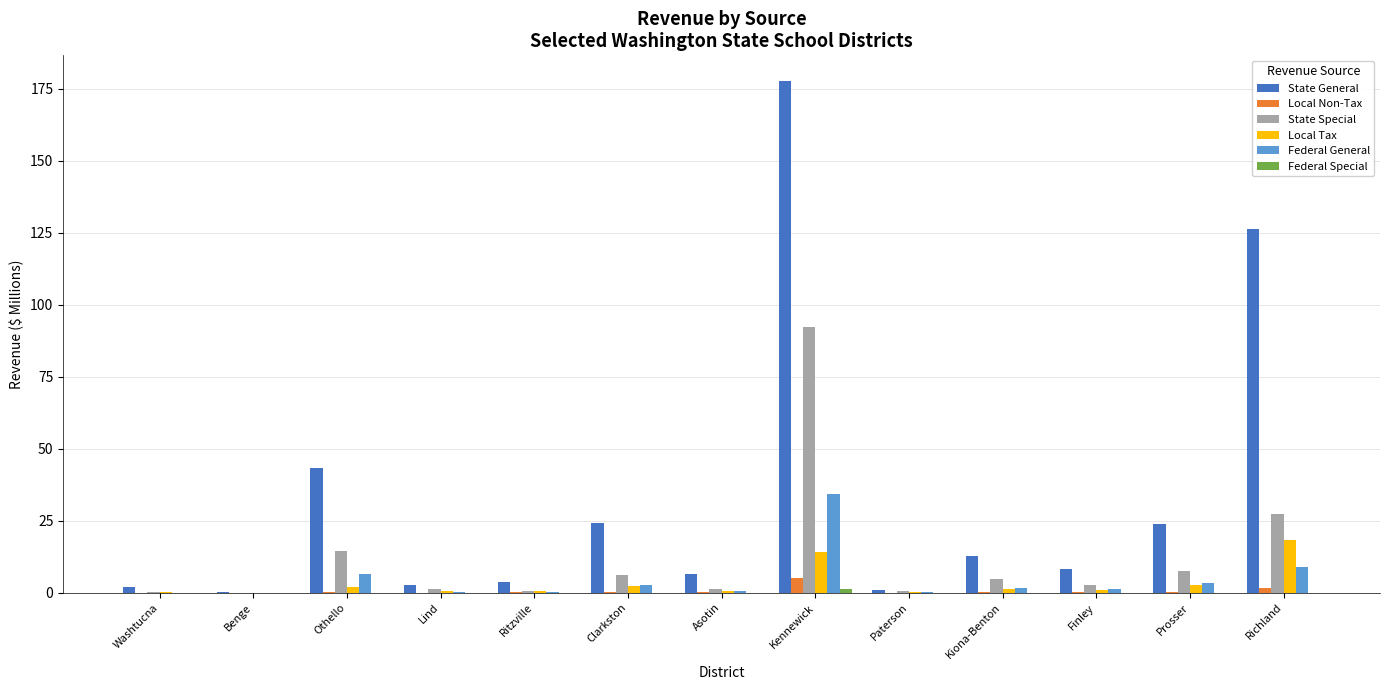

Which series has the largest total across all categories?

State General